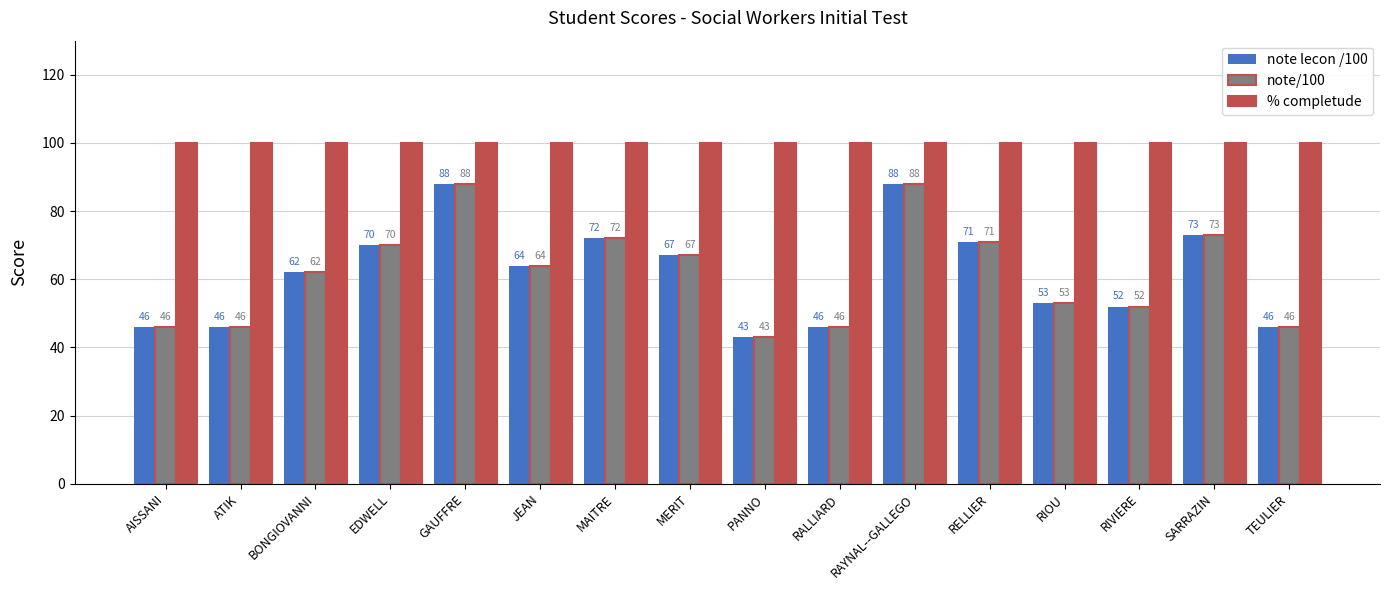

What are all the series names shown in the legend?

note lecon /100, note/100, % completude